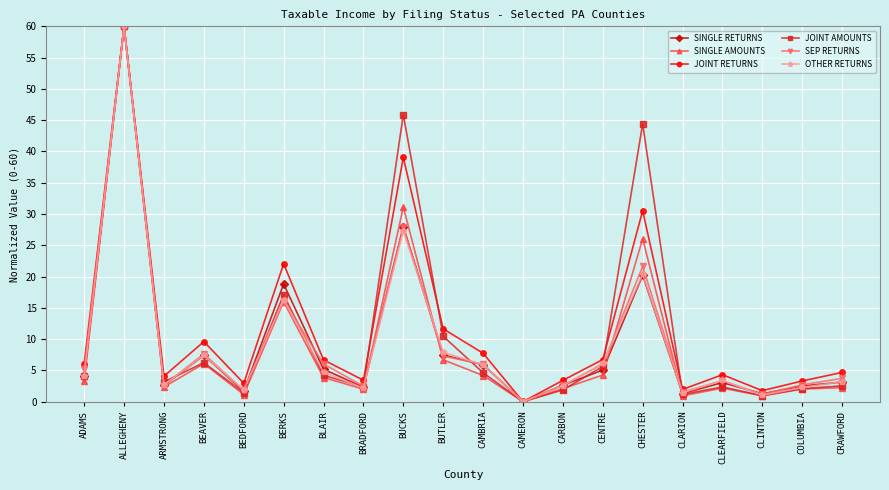

How many categories are shown in the chart?

20